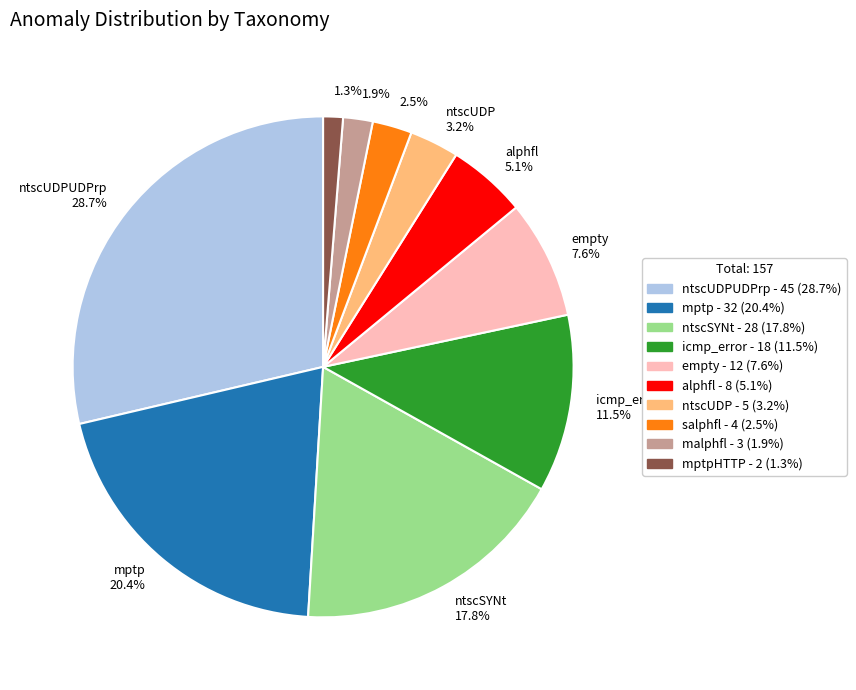

Which category has the biggest portion of the pie?

ntscUDPUDPrp 28.7%